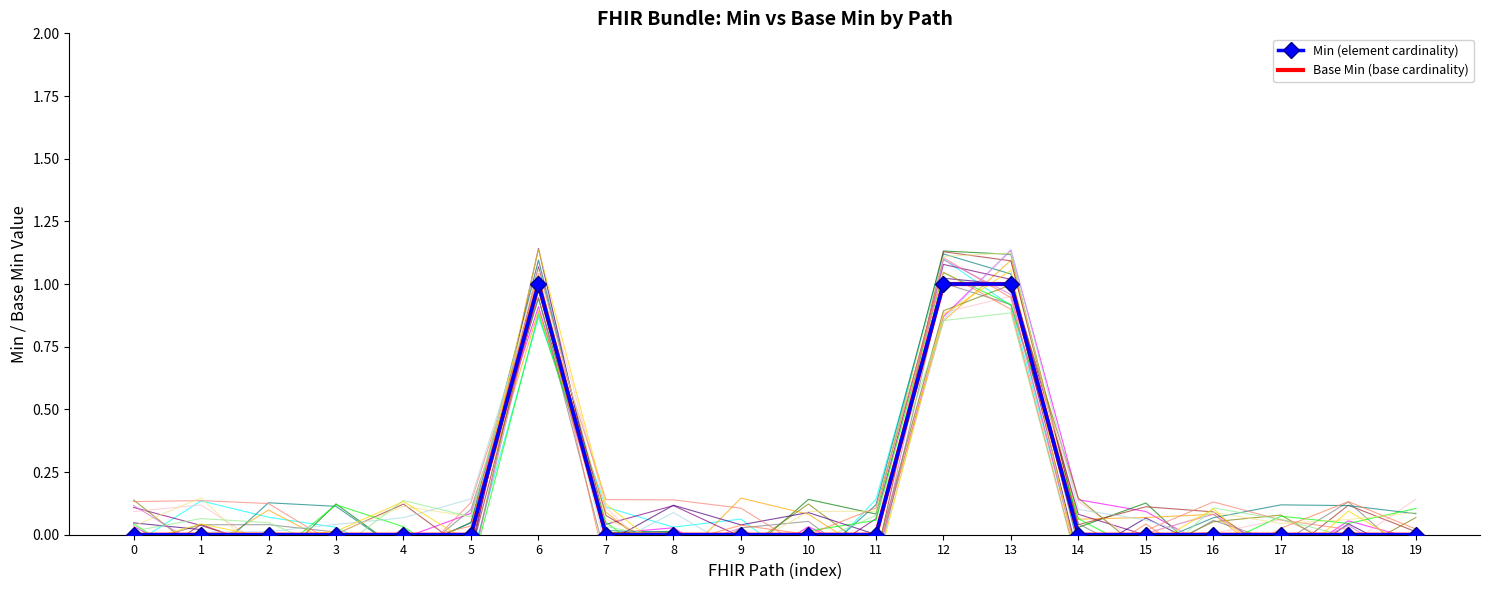

Which has a higher value, 11 or 13?

13